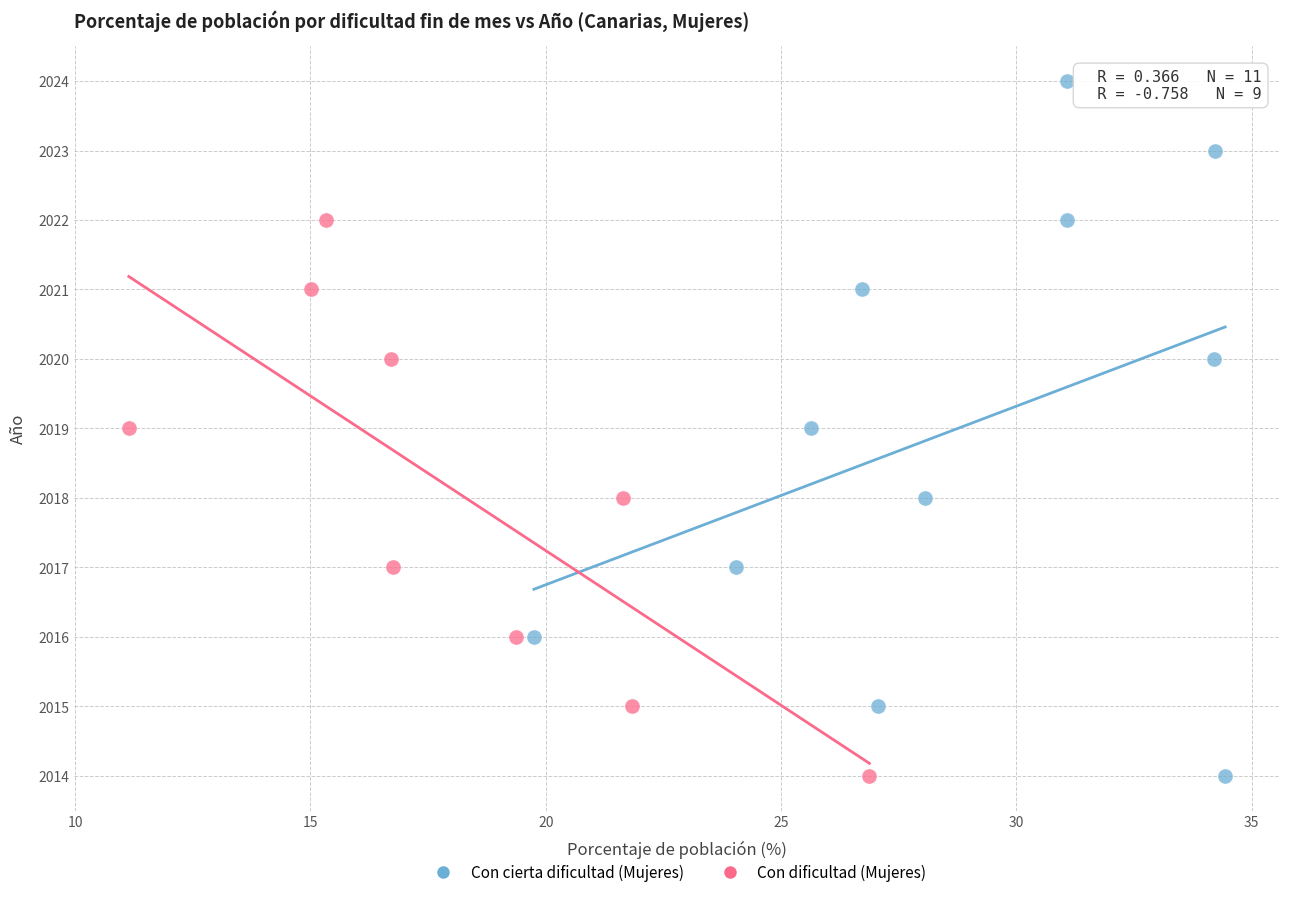

Which series reaches the maximum Y coordinate?

Con cierta dificultad (Mujeres)